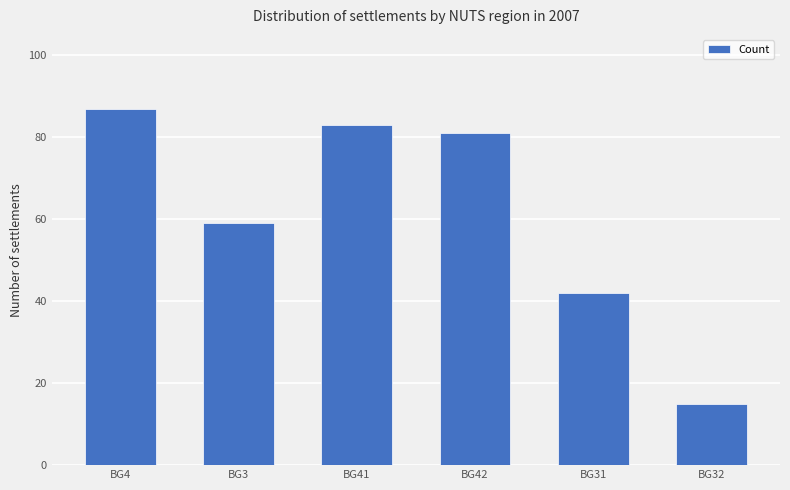

Which category has the lowest value across all series?

BG32